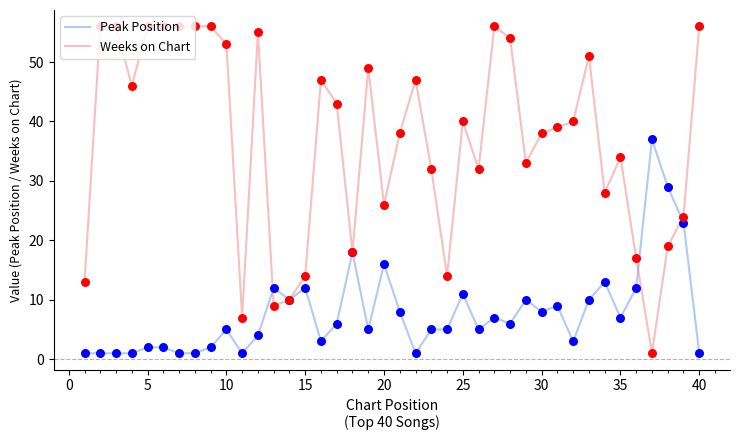

Which series has the largest total across all categories?

Weeks on Chart